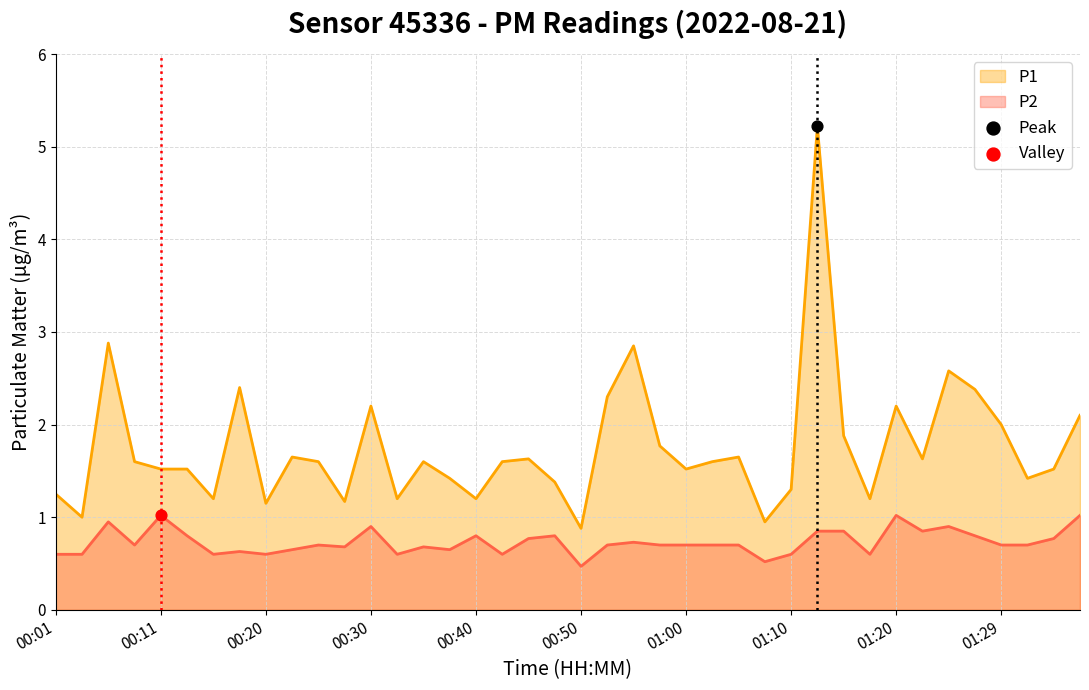

Is the value of P1 at 01:00 greater than the value of P2 at 00:35?

Yes